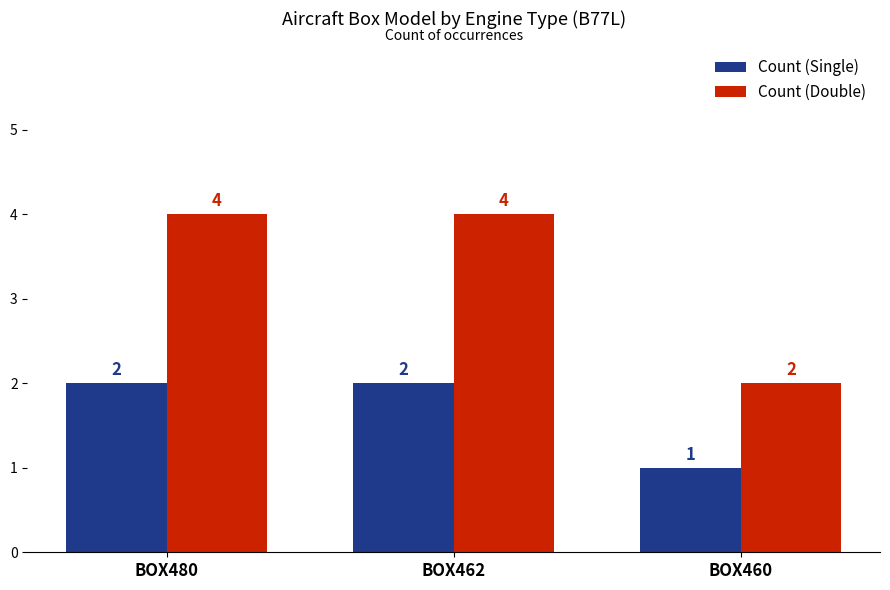

The value of Count (Single) at BOX462 is 2. True or false?

True